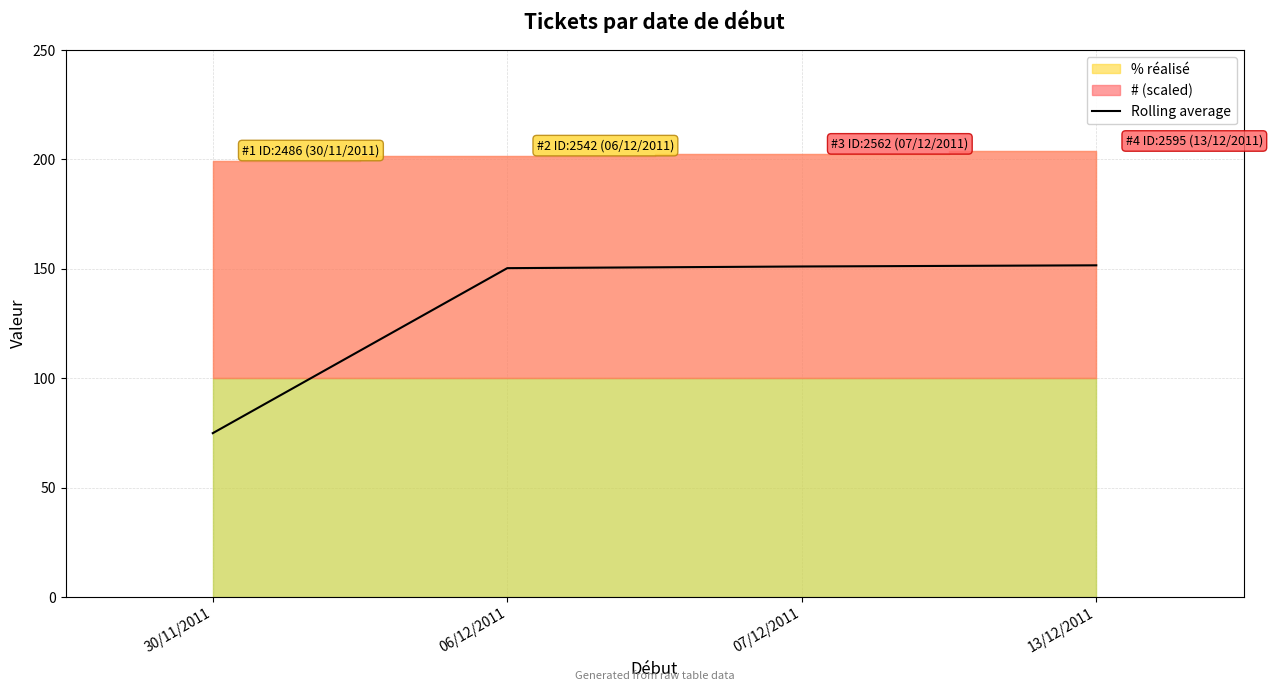

What is the difference between the maximum and minimum values?

76.7